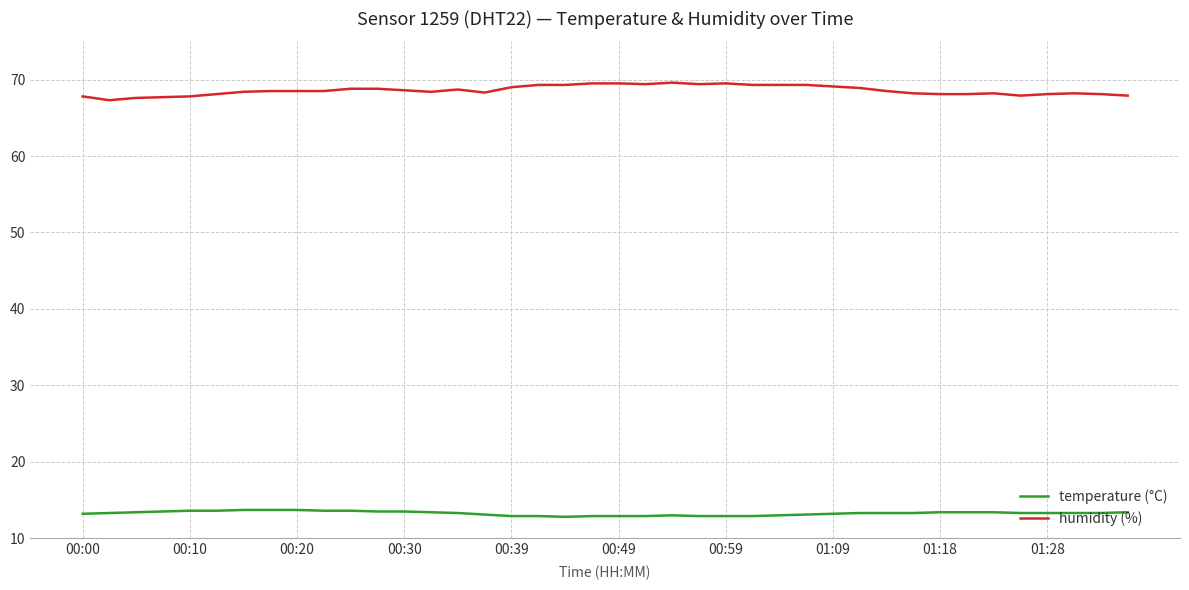

What is the maximum value shown in the chart?

69.6